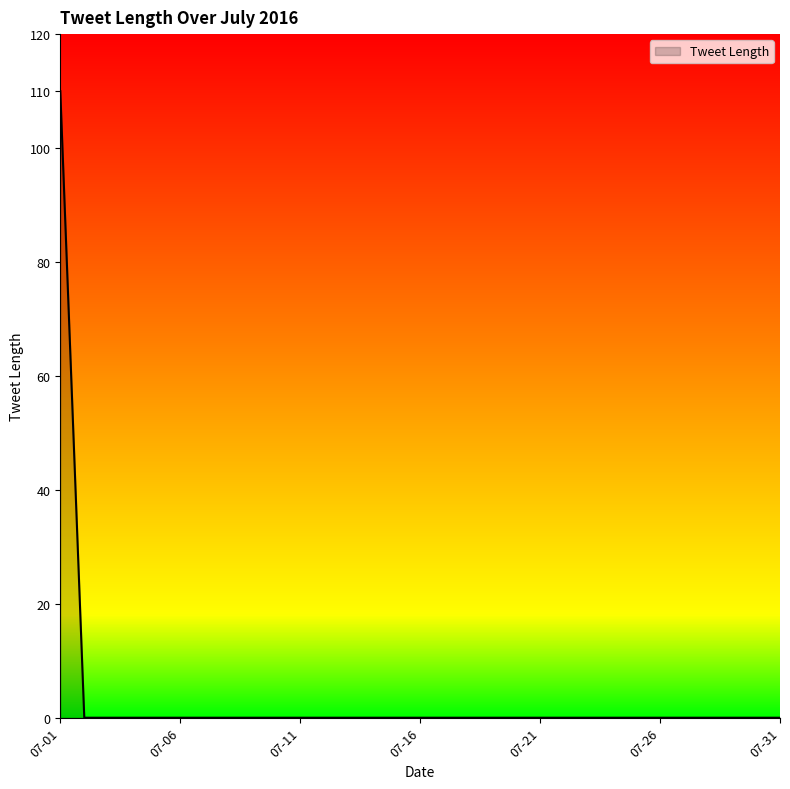

What is the maximum value shown in the chart?

110